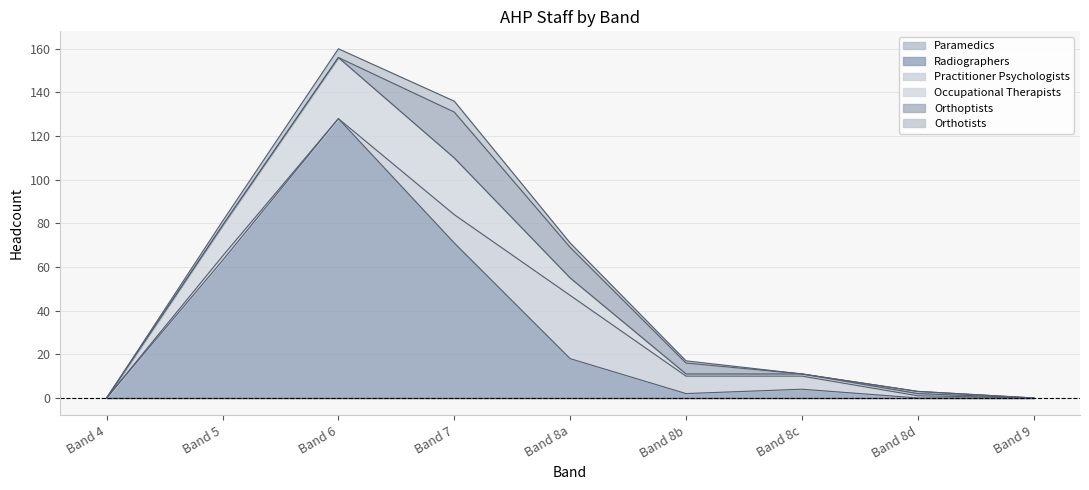

What is the label of the 5th point from the left?

Band 8a